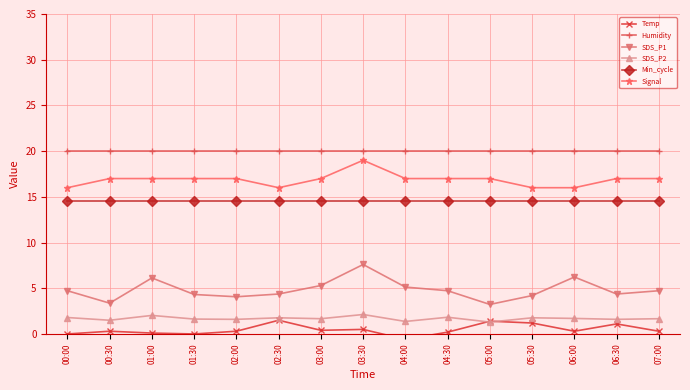

True or false: Temp and Humidity intersect in this chart.

False